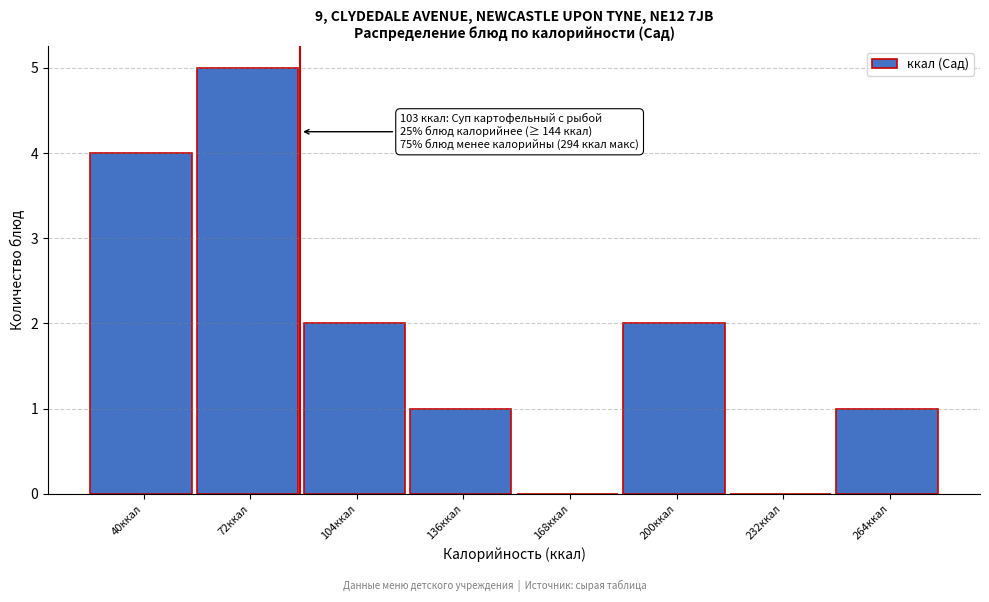

Reading left to right, extract all data points from this chart.

40ккал=4	72ккал=5	104ккал=2	136ккал=1	168ккал=0	200ккал=2	232ккал=0	264ккал=1